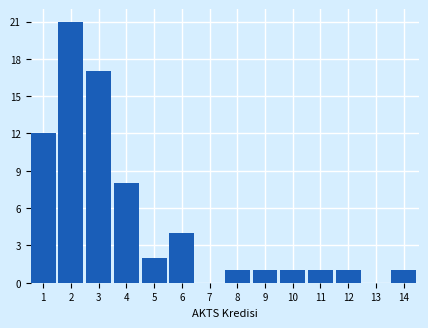

Reading left to right, list all the values displayed in this chart.

1=12	2=21	3=17	4=8	5=2	6=4	7=0	8=1	9=1	10=1	11=1	12=1	13=0	14=1